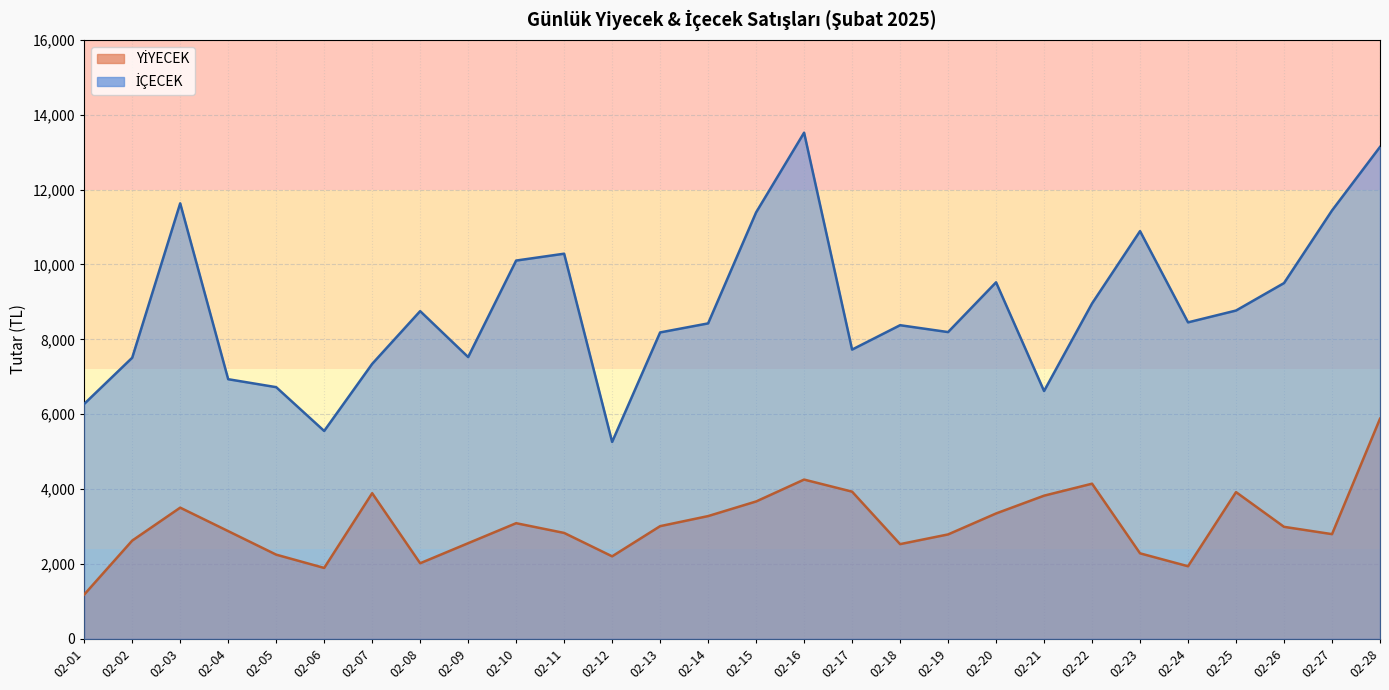

How many lines are shown in the chart?

2